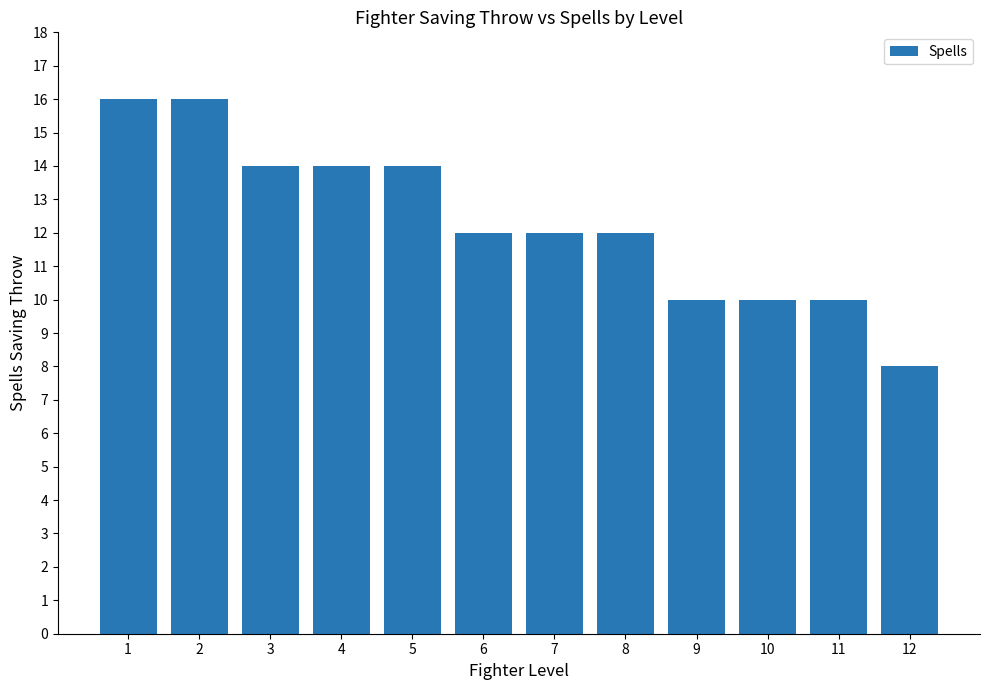

Is it true that the value at 2 is 16?

True